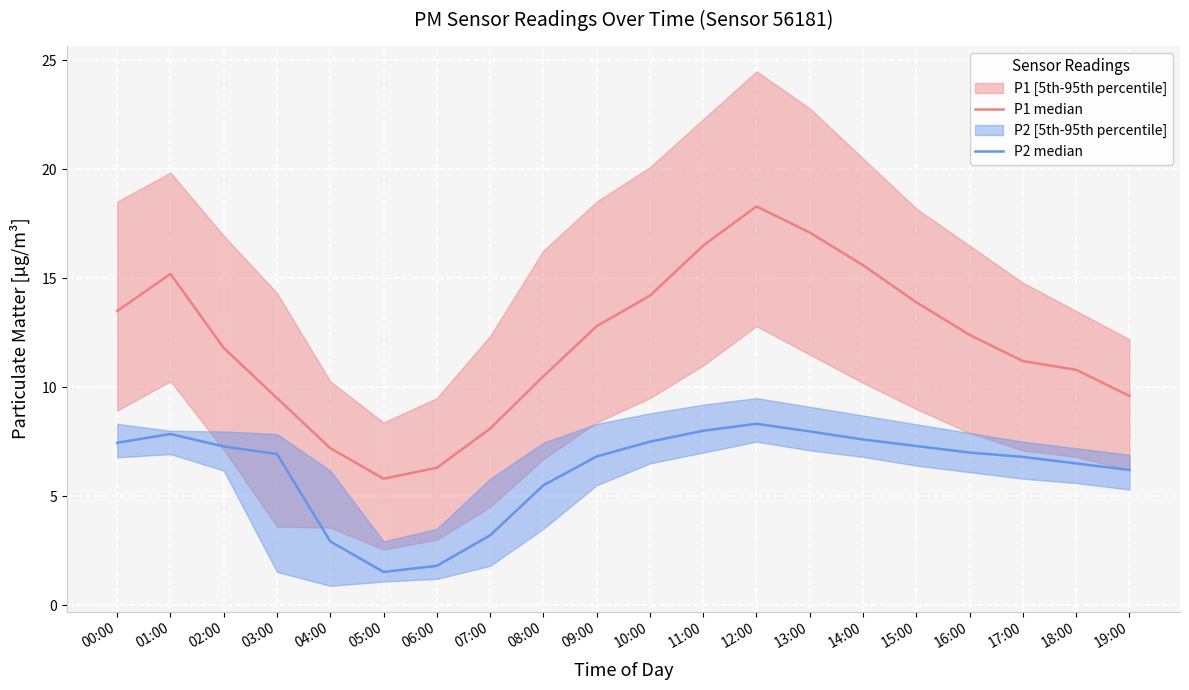

True or false: P1 median and P2 median cross at least once.

False